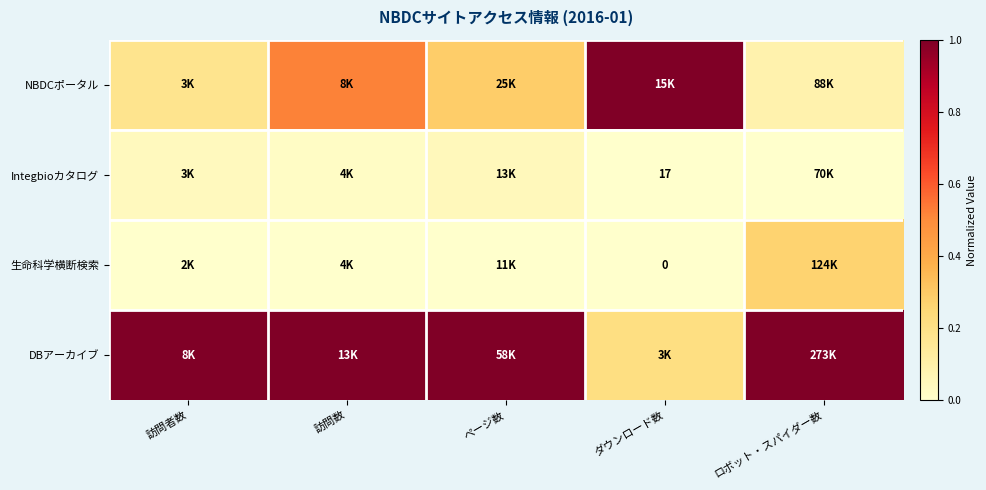

At ページ数, list the series in order from largest to smallest.

DBアーカイブ, NBDCポータル, Integbioカタログ, 生命科学横断検索